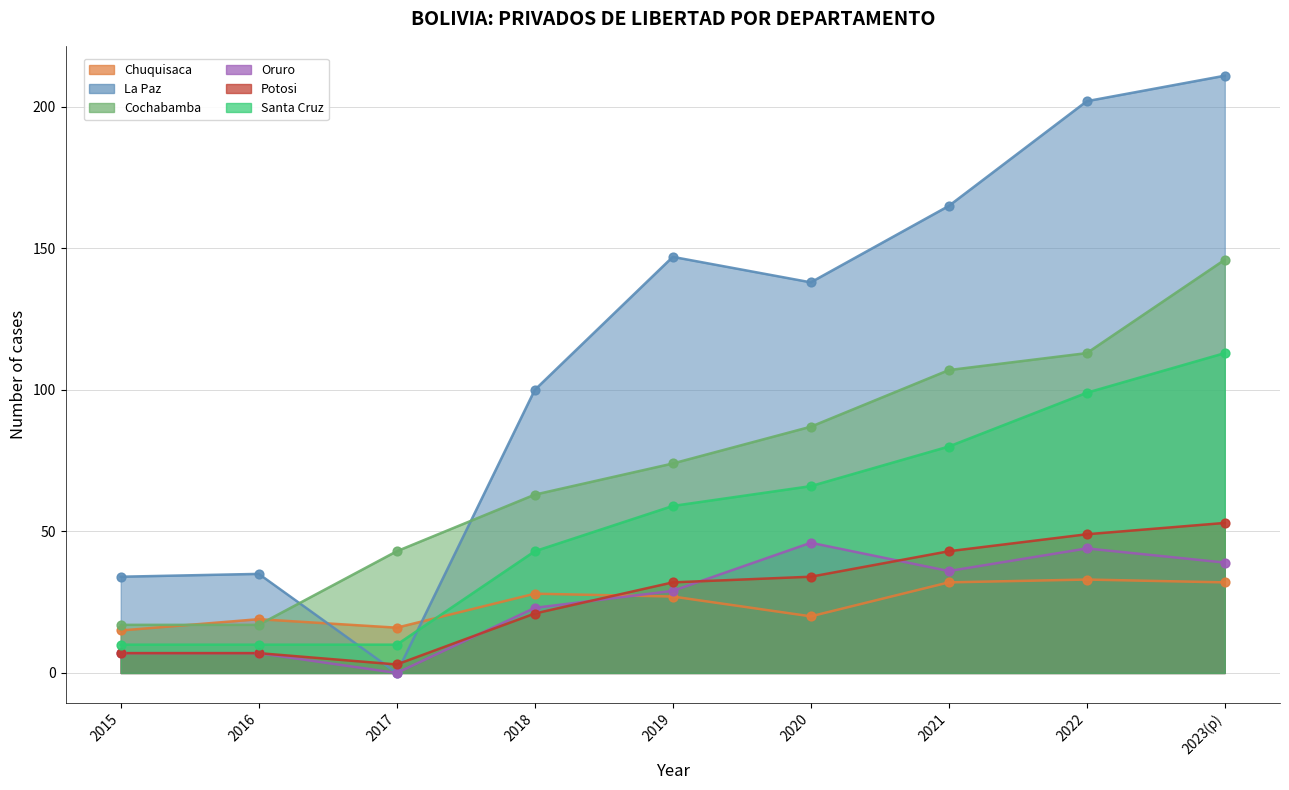

Is the value of La Paz at 2017 greater than the value of Potosi at 2018?

No